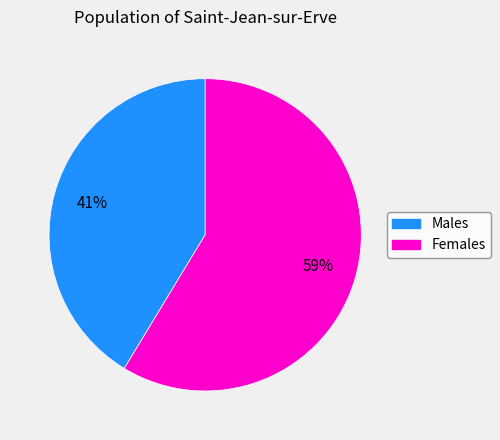

What percentage is the Males slice, to the nearest percent?

41%